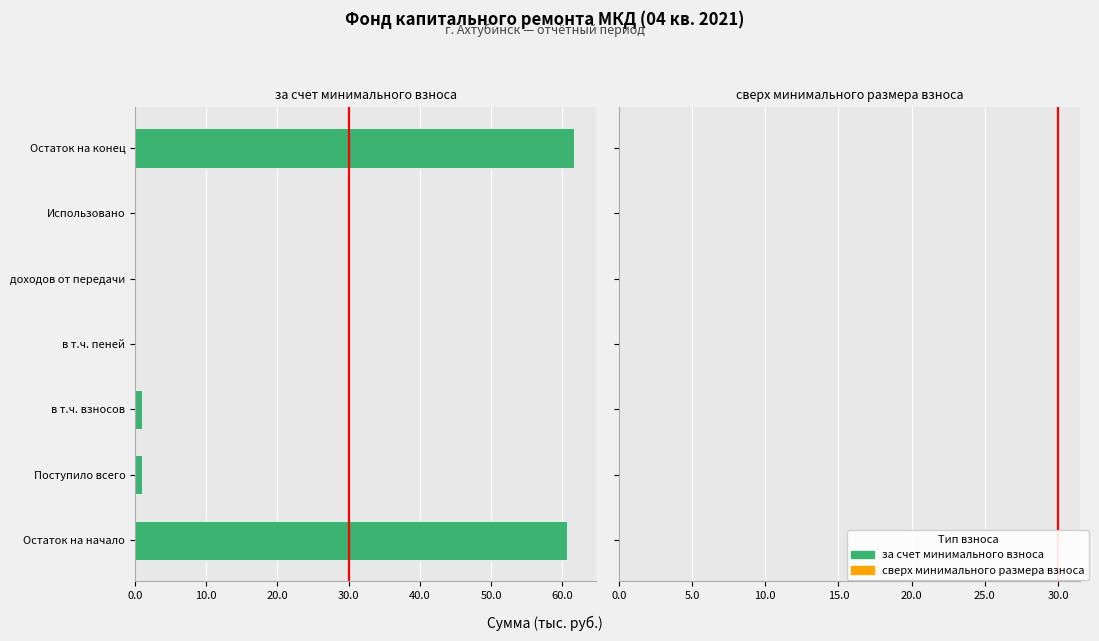

What is the maximum value shown in the chart?

61.7